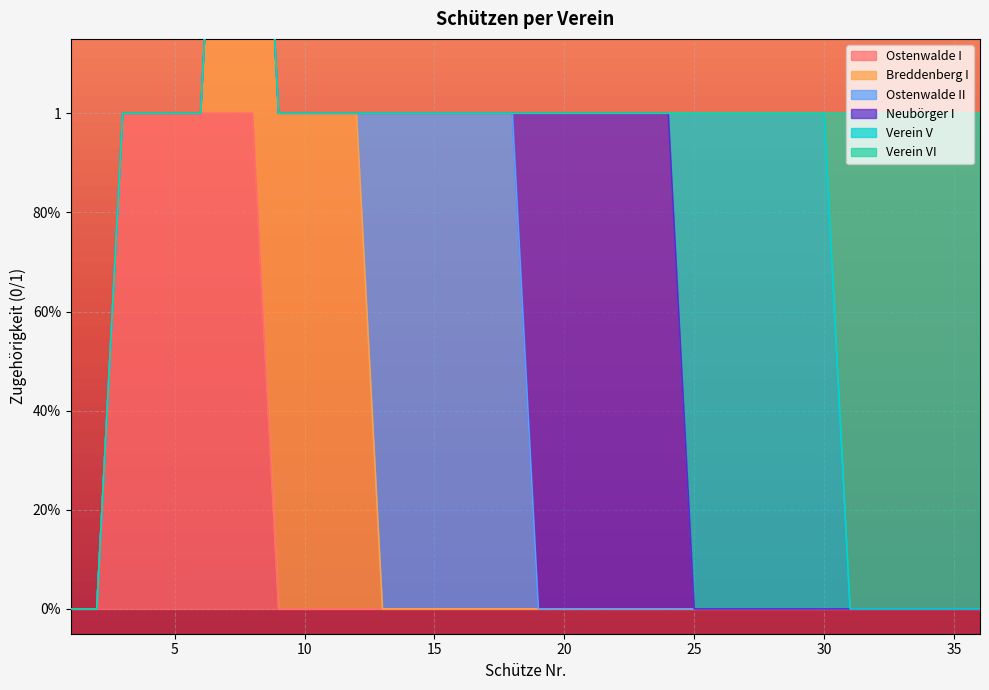

How many values in Verein VI are above zero?

6